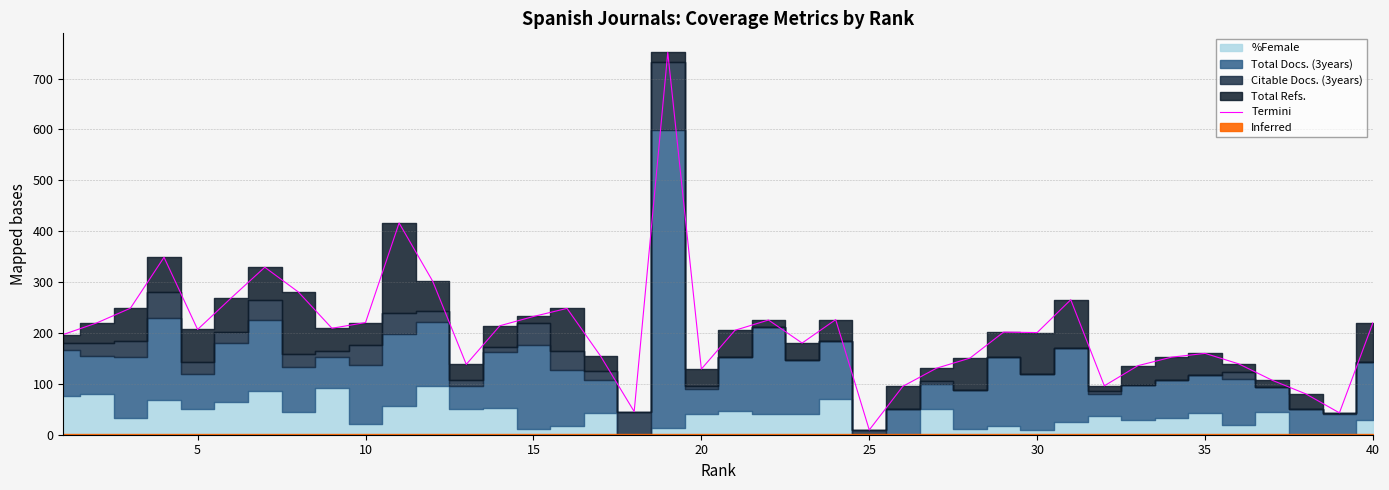

Does the chart display data point markers on the line(s)?

No